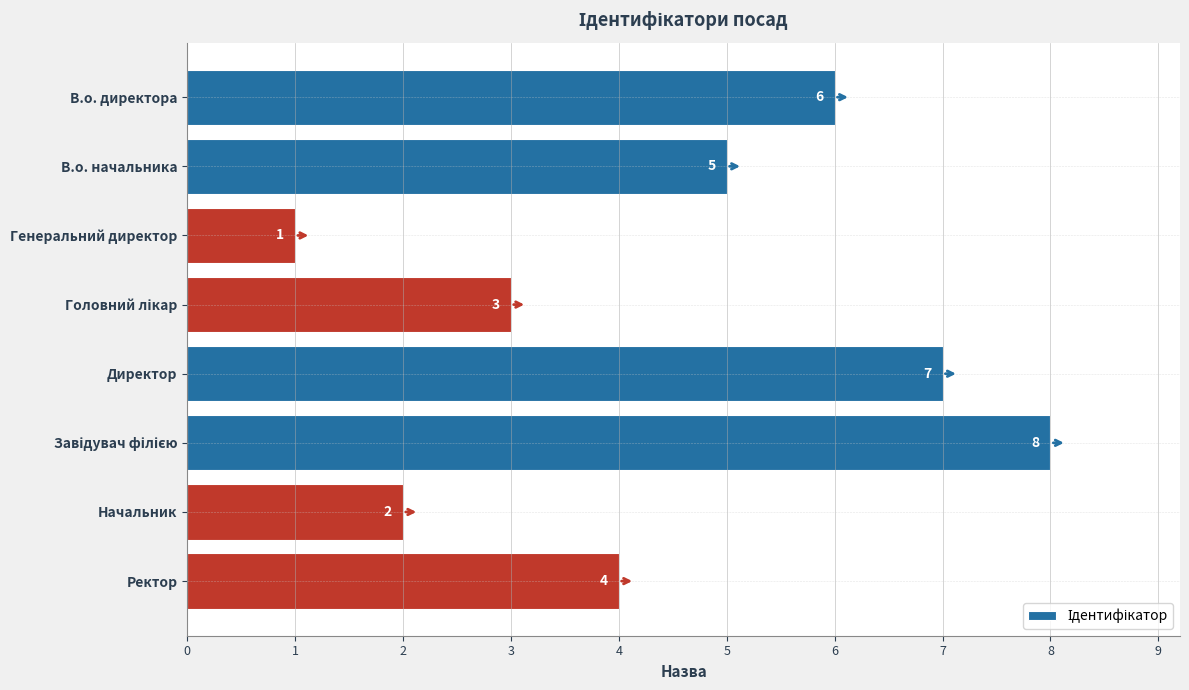

What is the difference between the second highest and second lowest values?

5